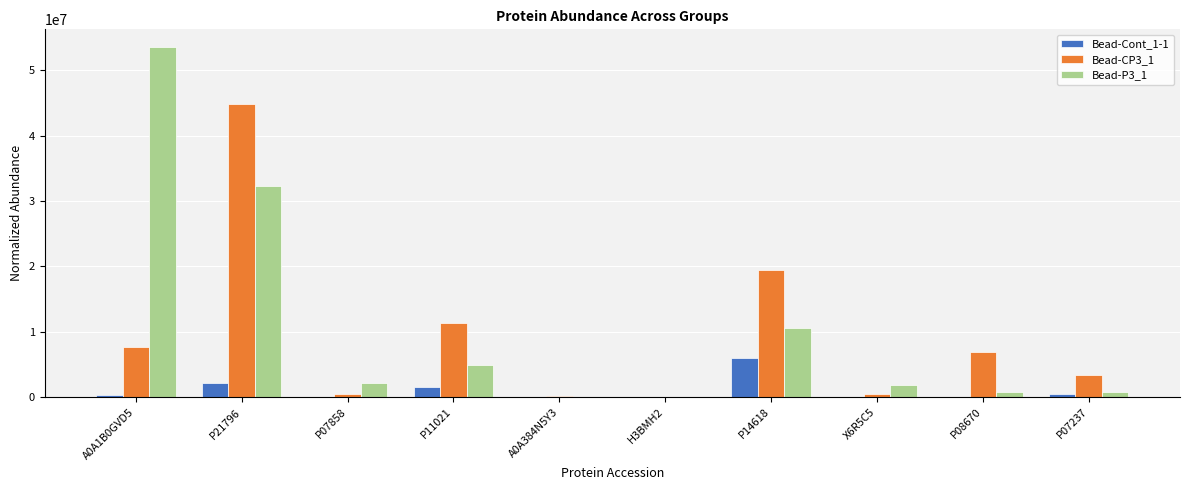

What is the sum of all Bead-CP3_1 values?

94747961.7